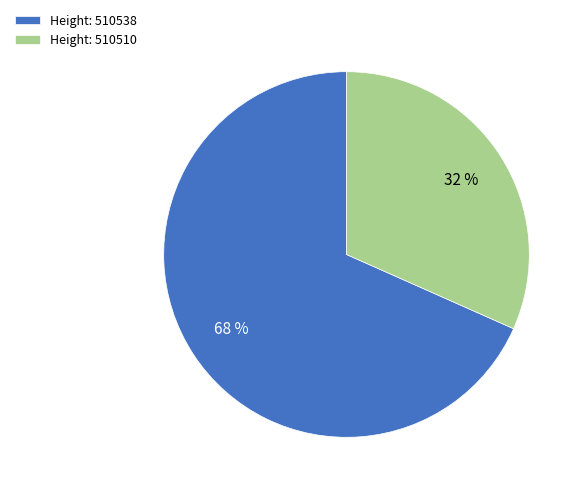

Which slice represents more than half of the pie?

Height: 510538